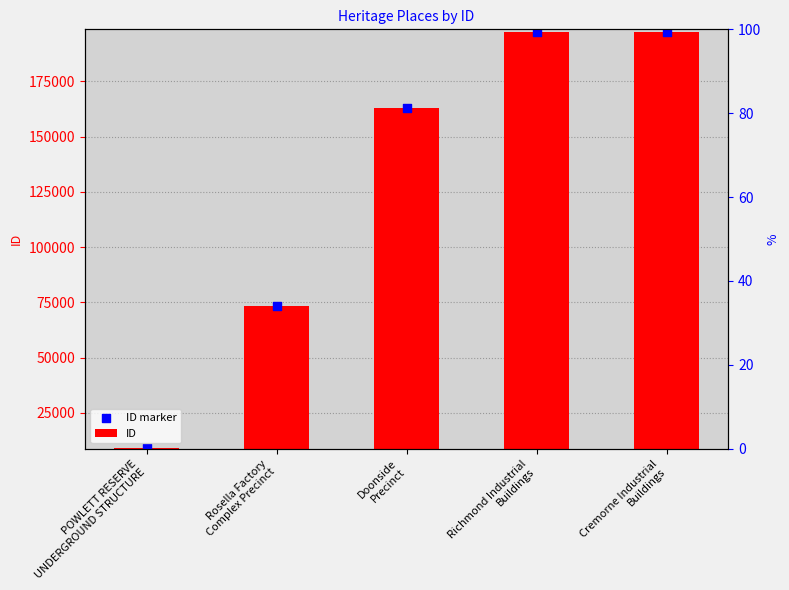

What is the total value across all series at Cremorne Industrial
Buildings?

395090